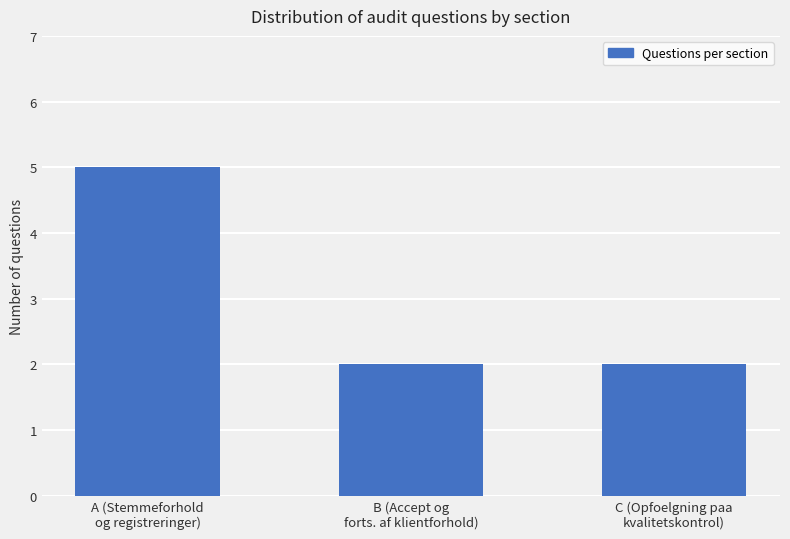

What position from the right is A (Stemmeforhold
og registreringer)?

3